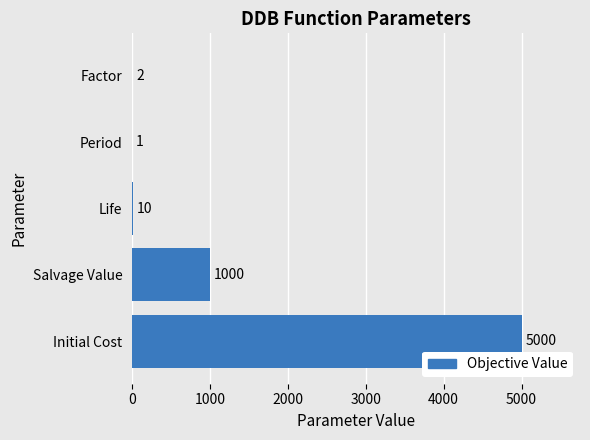

At which label is the value closest to 2500?

Salvage Value